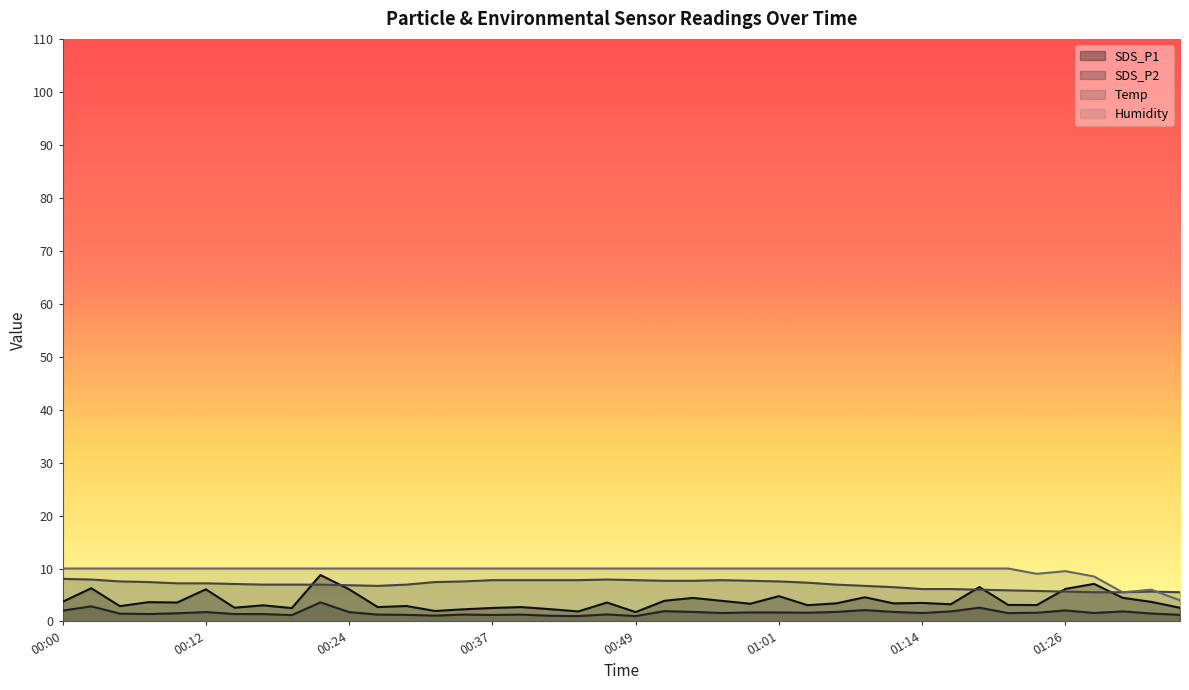

List the labels in order of Temp value, largest first.

00:00, 00:02, 00:46, 00:37, 00:39, 00:41, 00:44, 00:49, 00:56, 00:51, 00:54, 00:58, 00:05, 00:34, 01:01, 00:07, 00:32, 01:03, 00:10, 00:12, 00:15, 00:17, 00:19, 00:22, 00:29, 01:06, 00:24, 00:27, 01:08, 01:11, 01:14, 01:16, 01:18, 01:21, 01:23, 01:26, 01:33, 01:28, 01:31, 01:36